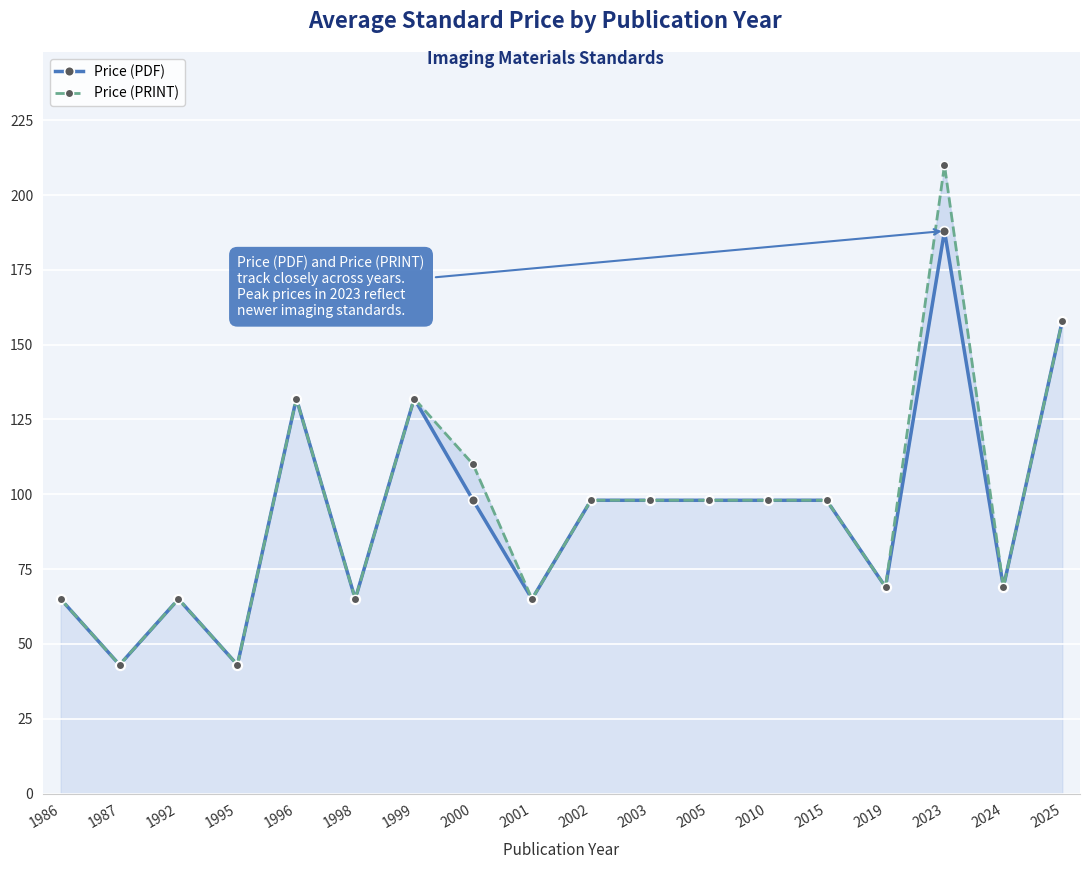

How many lines are shown in the chart?

2